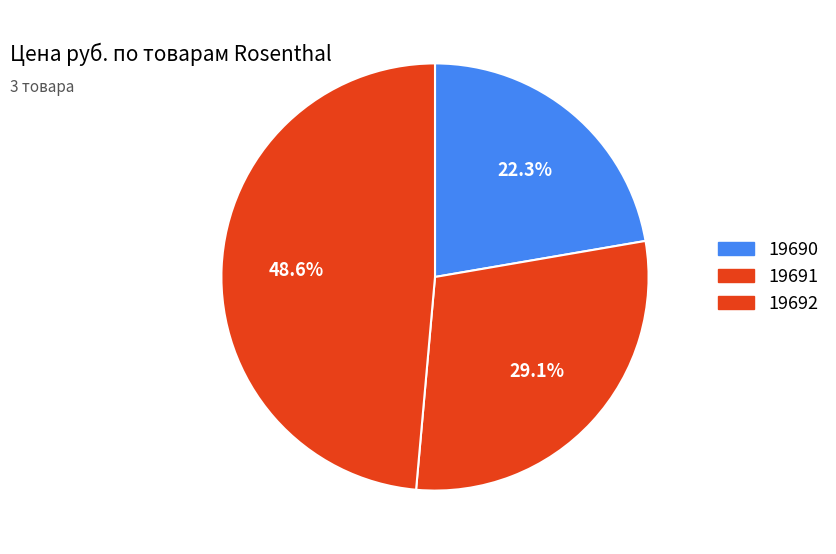

Is 19691 the majority of the pie?

No